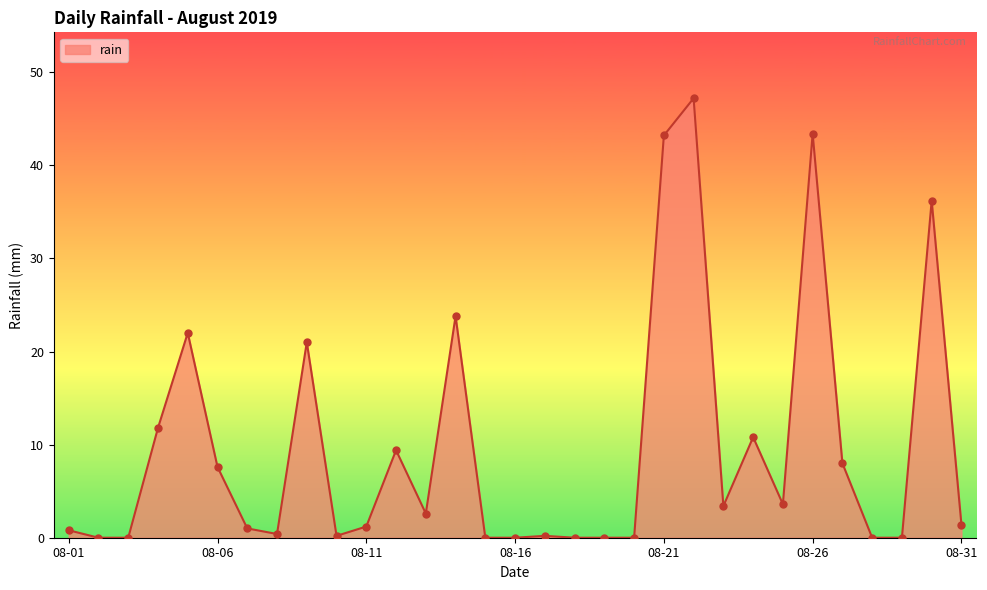

What is the greatest value displayed?

47.2